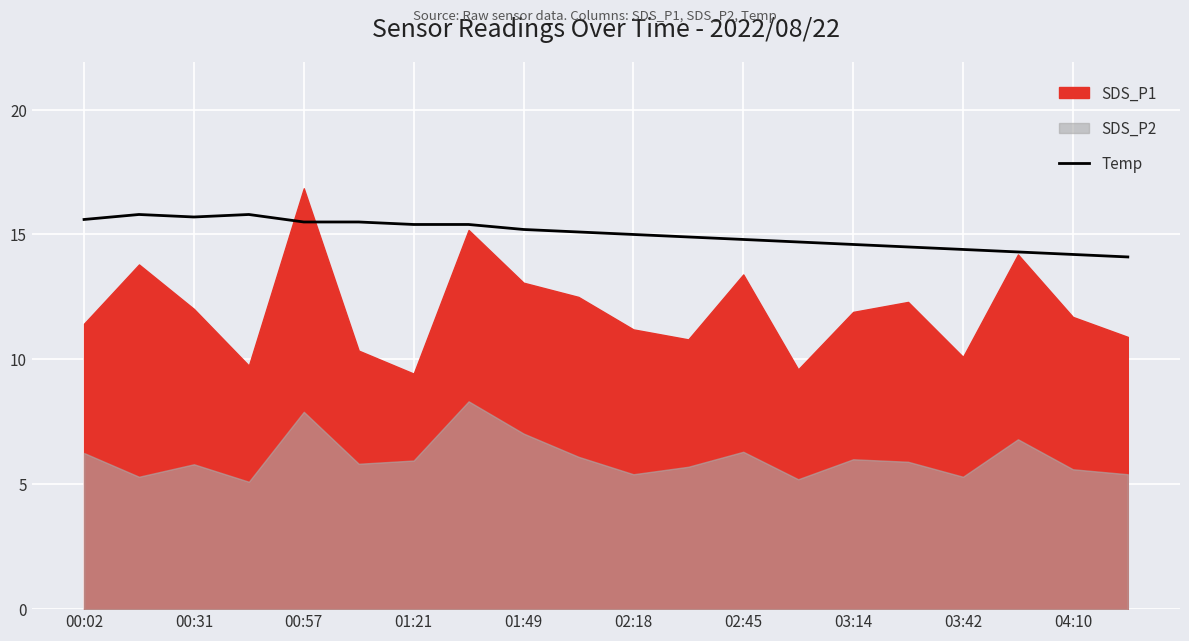

The chart shows a value of 22.7 at 15. True or false?

False